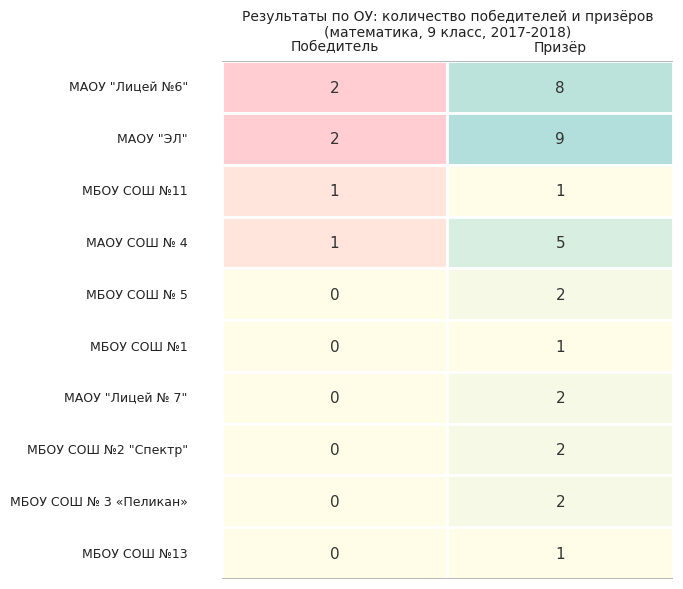

Is it true that Призёр equals 1 at 3?

False